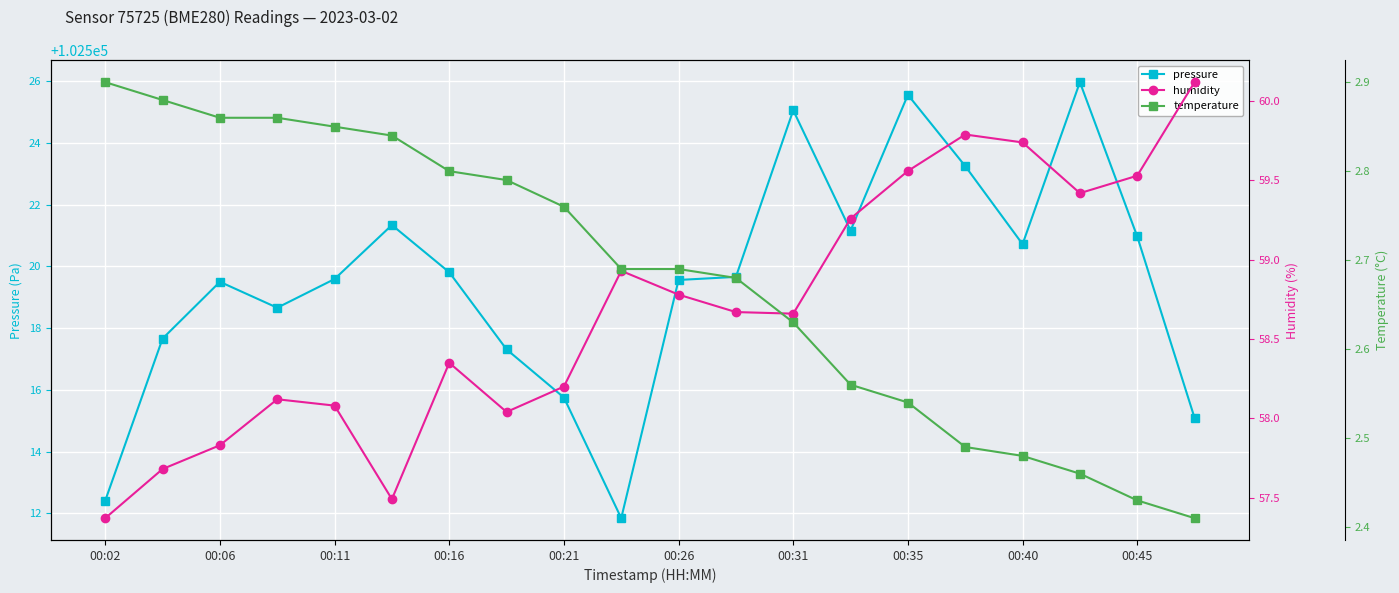

Rank the series by their maximum value, from lowest to highest.

temperature, humidity, pressure